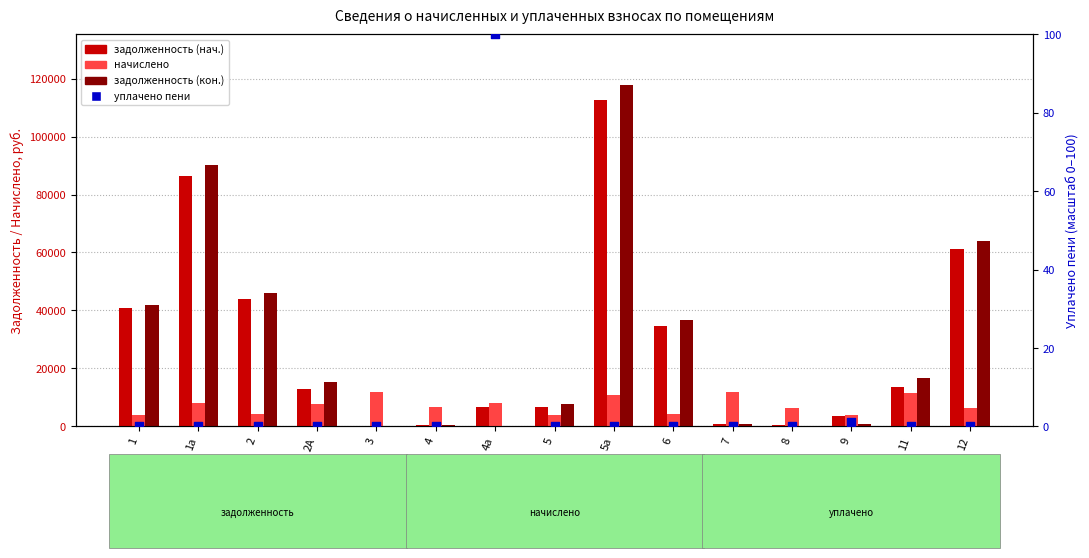

Which series has the widest spread of Y values?

задолженность (кон.)